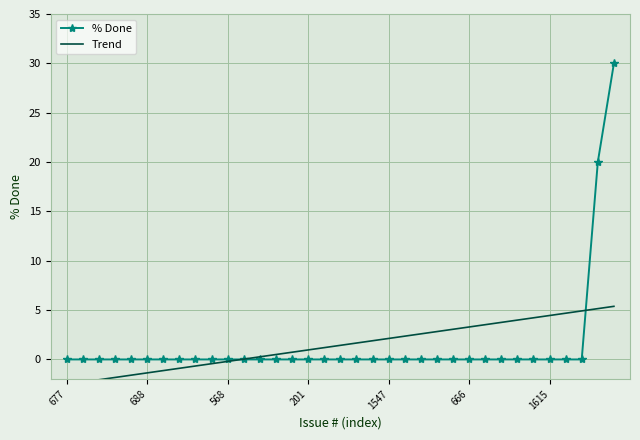

Which series has the largest total across all categories?

Trend